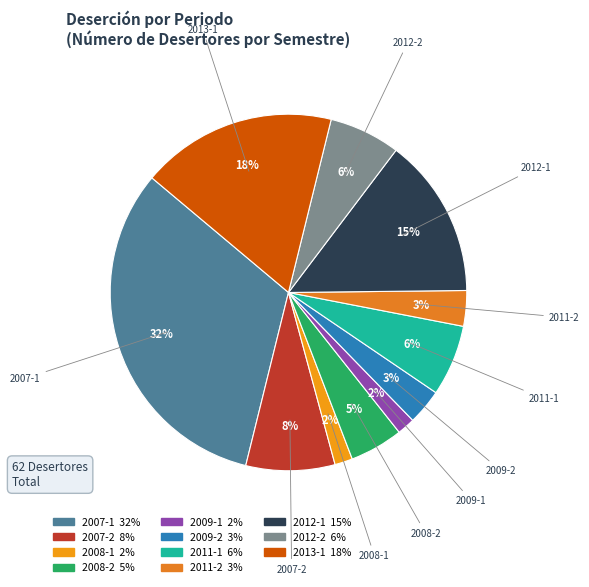

Which category has the biggest portion of the pie?

2007-1